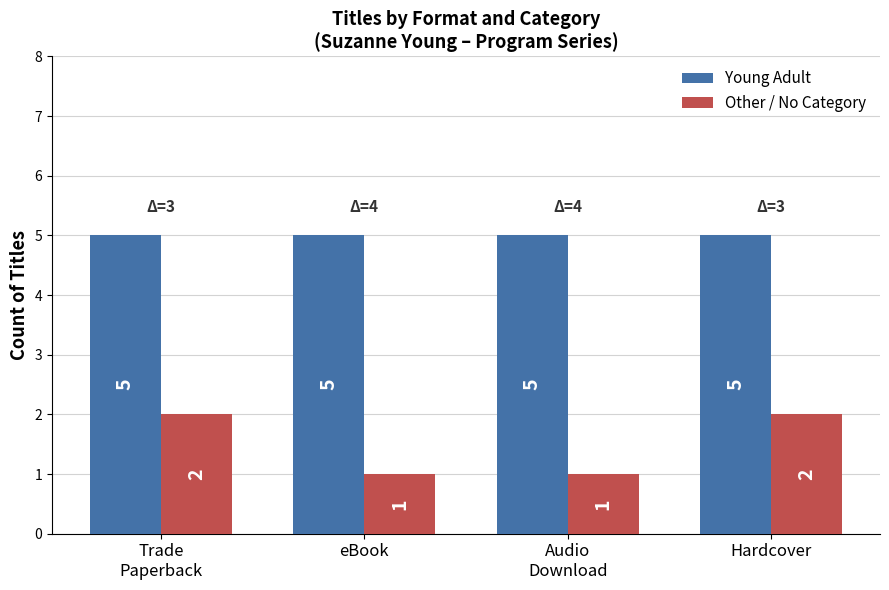

What position from the right is eBook?

3